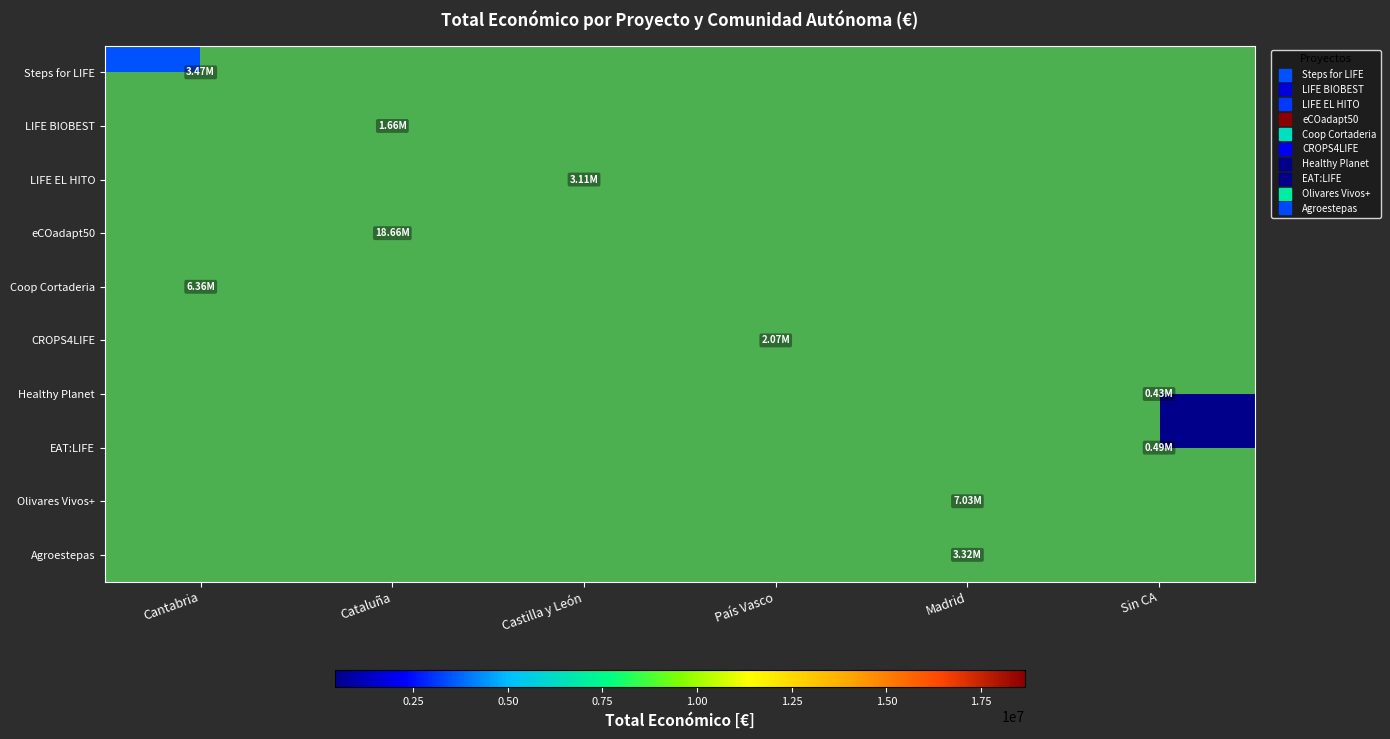

Which has a higher value, Sin CA or Madrid?

Madrid